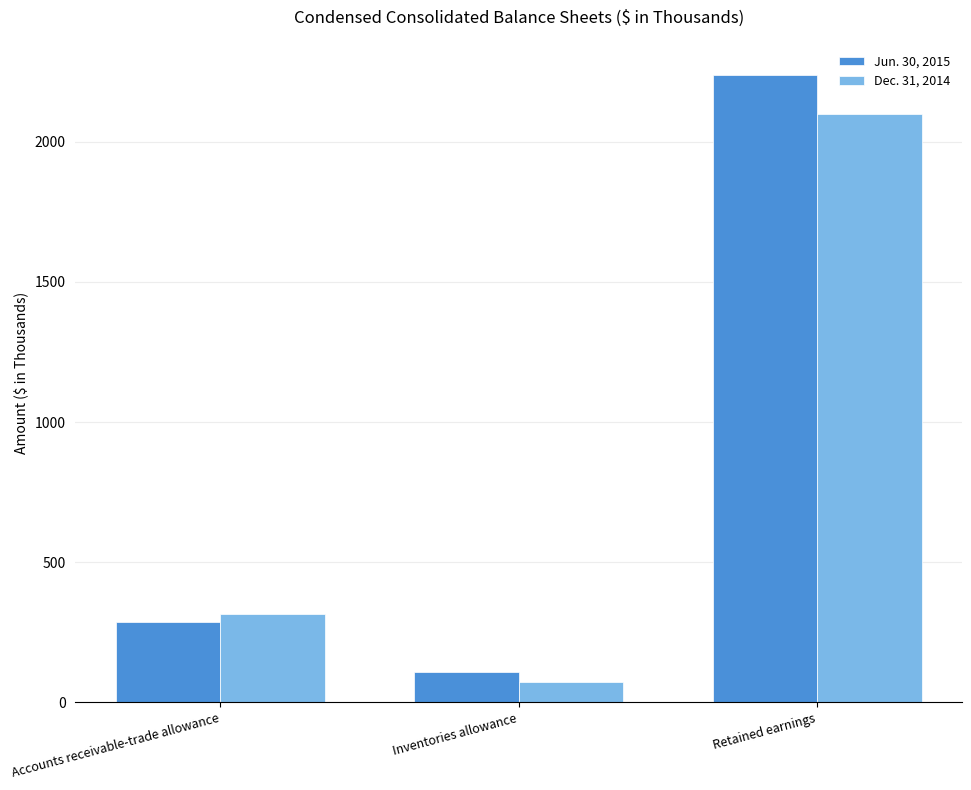

Which series has the largest total across all categories?

Jun. 30, 2015